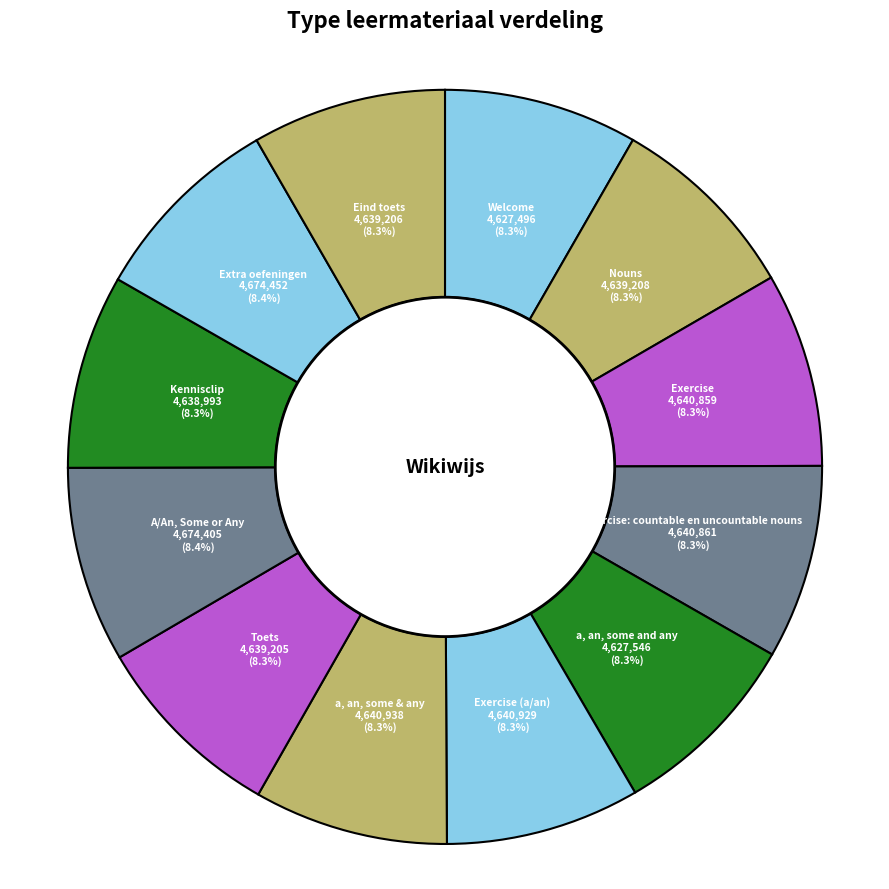

True or false: Nouns accounts for 1% of the total.

False